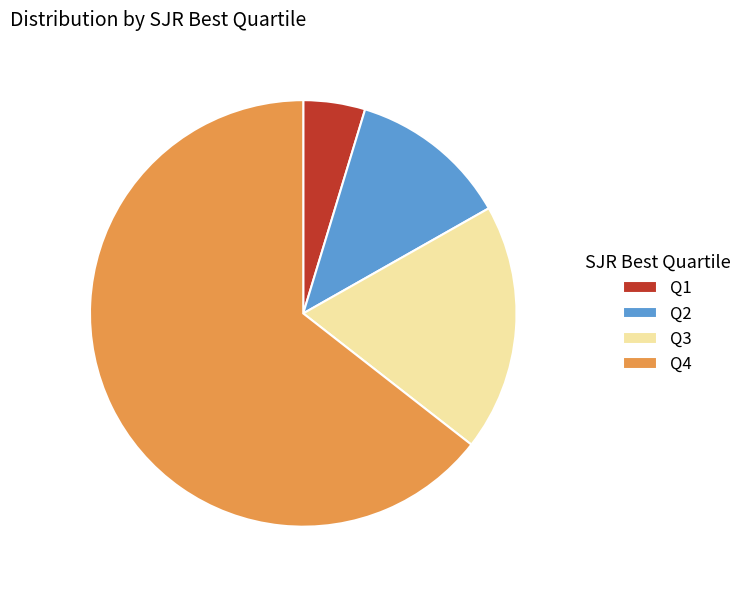

The Q4 slice represents 64% of the pie. True or false?

True